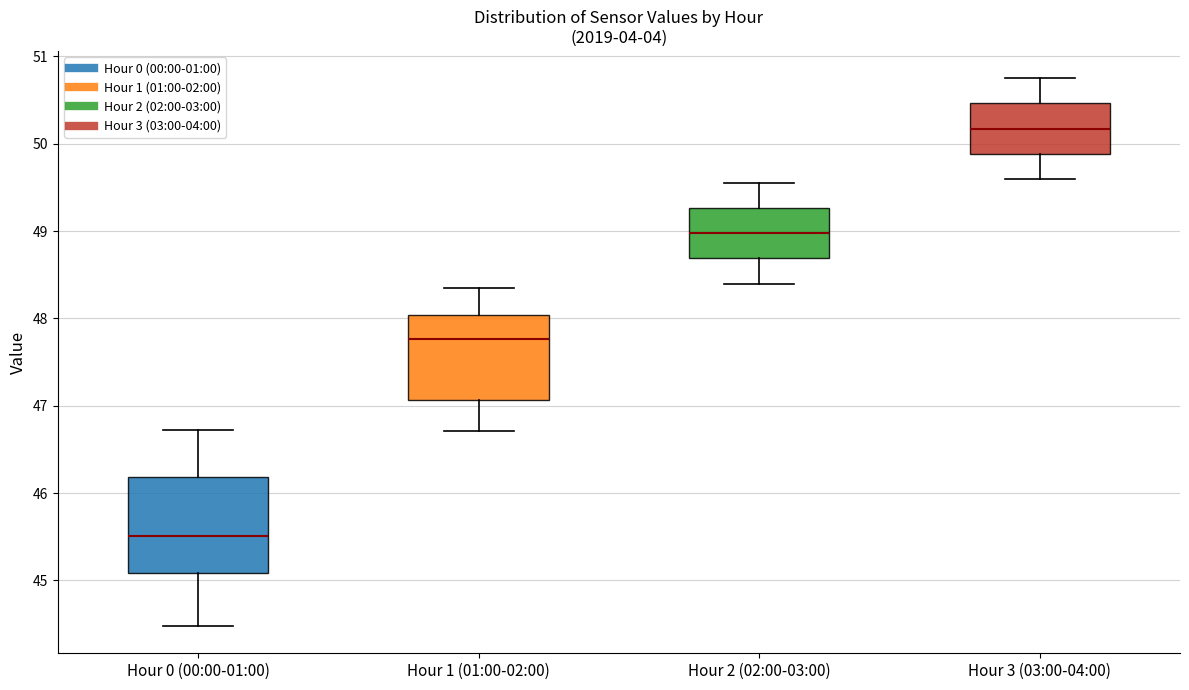

Where does the upper whisker of the box for Hour 2 (02:00-03:00) end on the y-axis? The values are not printed on the chart, so give them approximately, as read against the axis.

49.6